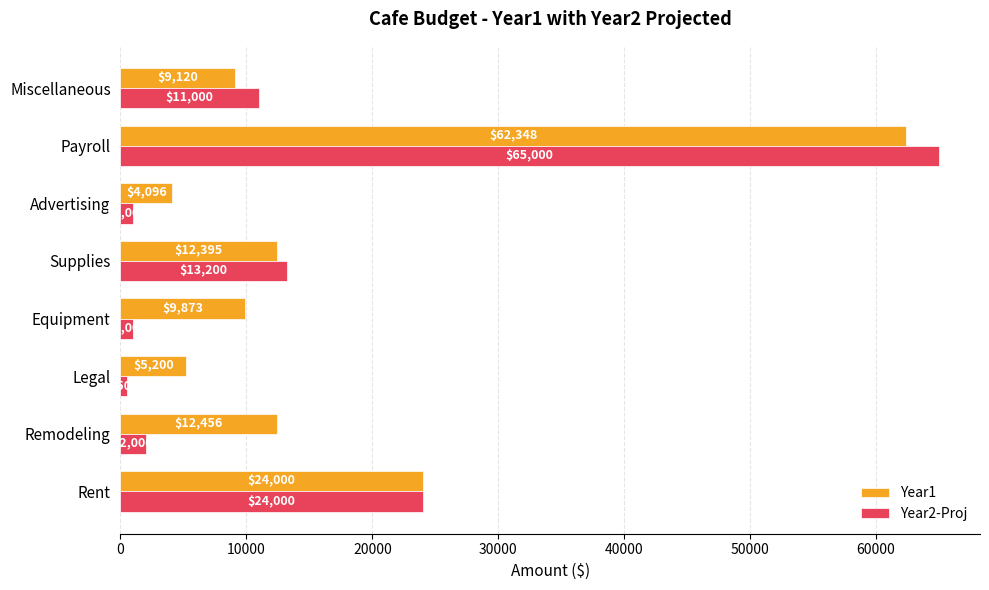

At which category does the chart reach its minimum across all series?

Legal